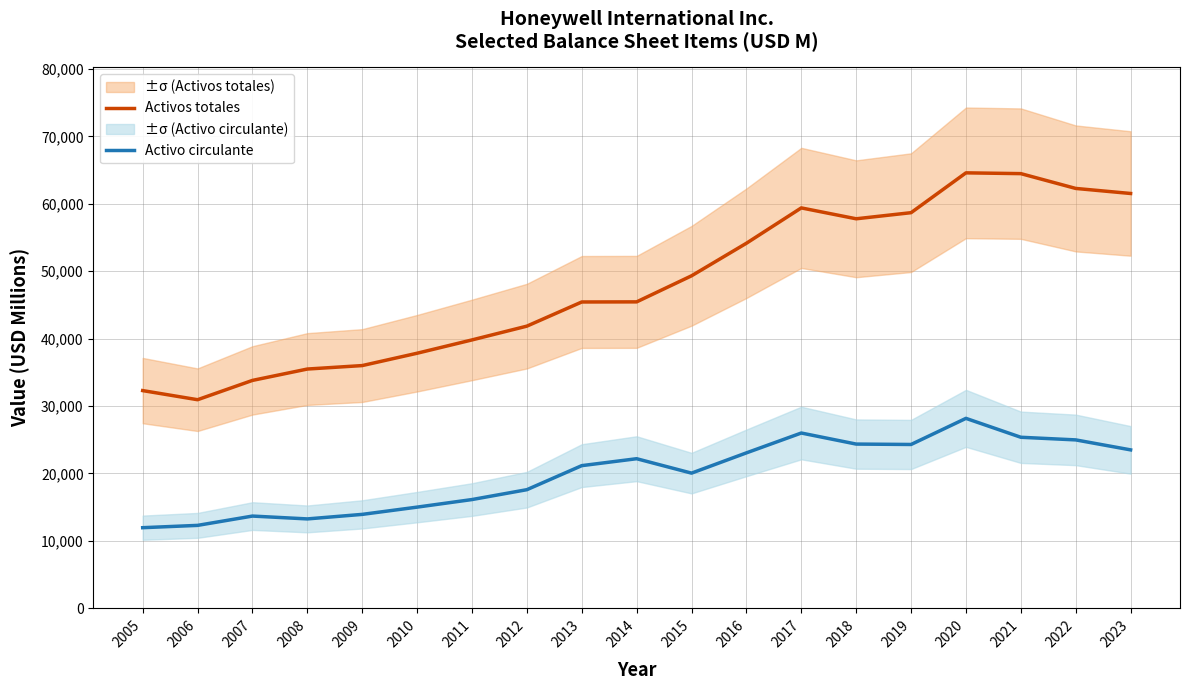

True or false: Activos totales and Activo circulante intersect in this chart.

False